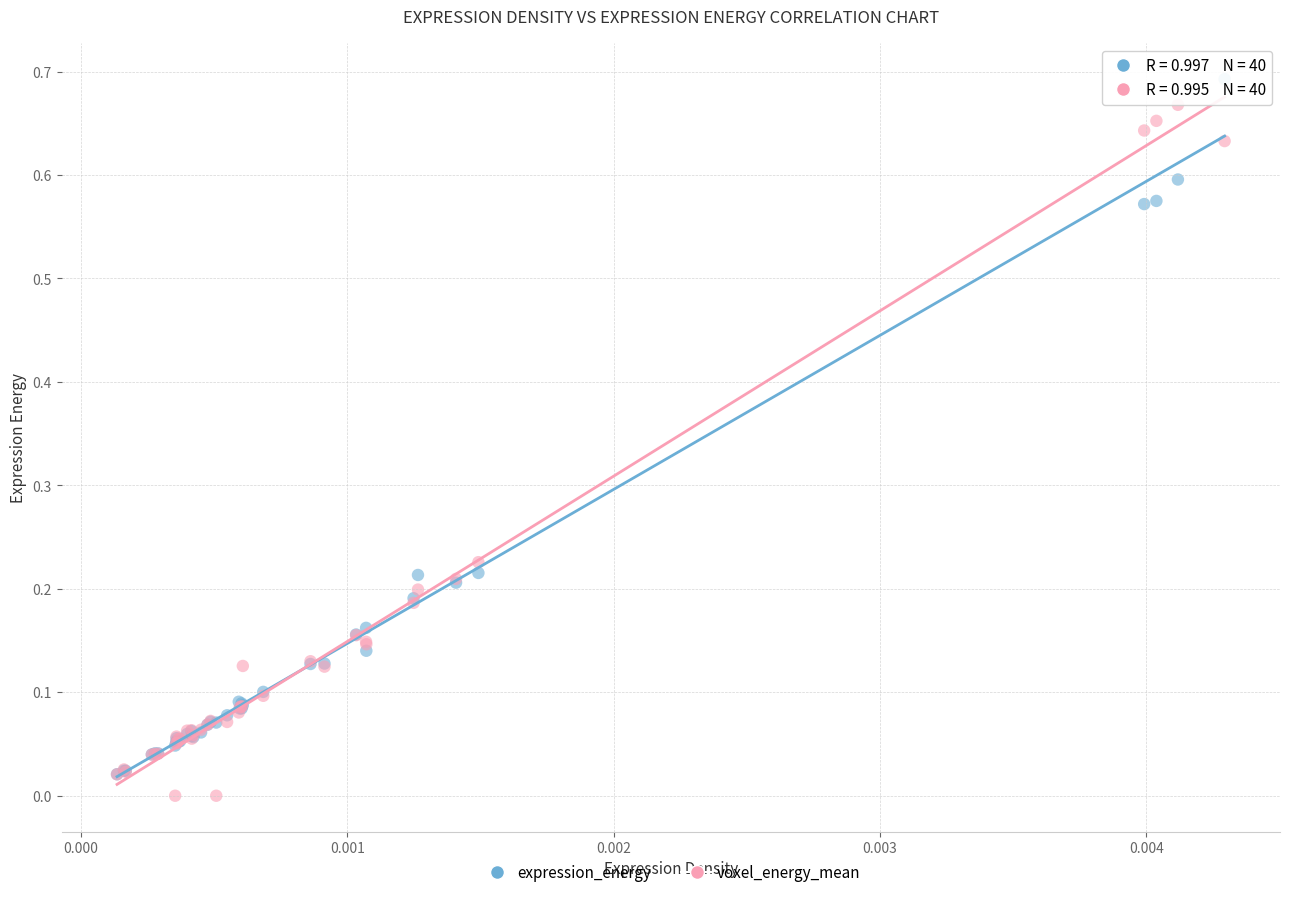

Which series reaches the maximum Y coordinate?

expression_energy